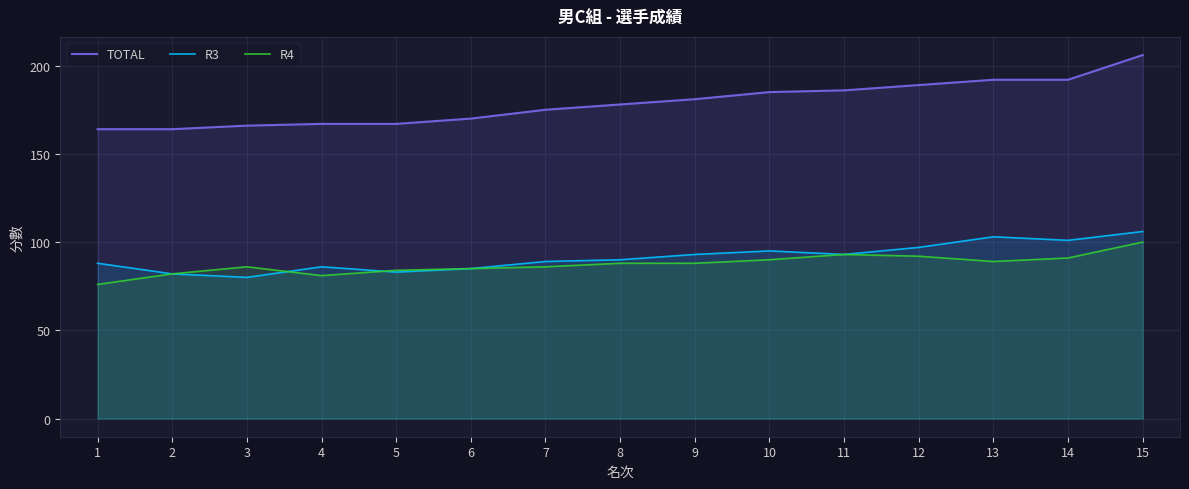

How many intersections are there between R4 and R3?

2